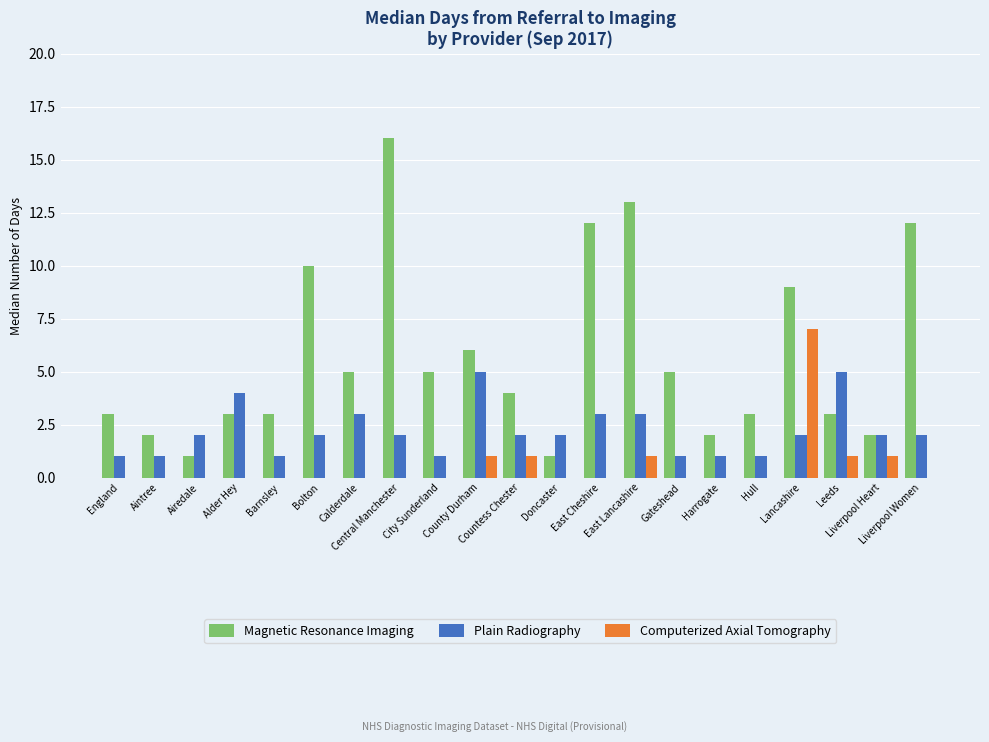

Are the bars horizontal?

No